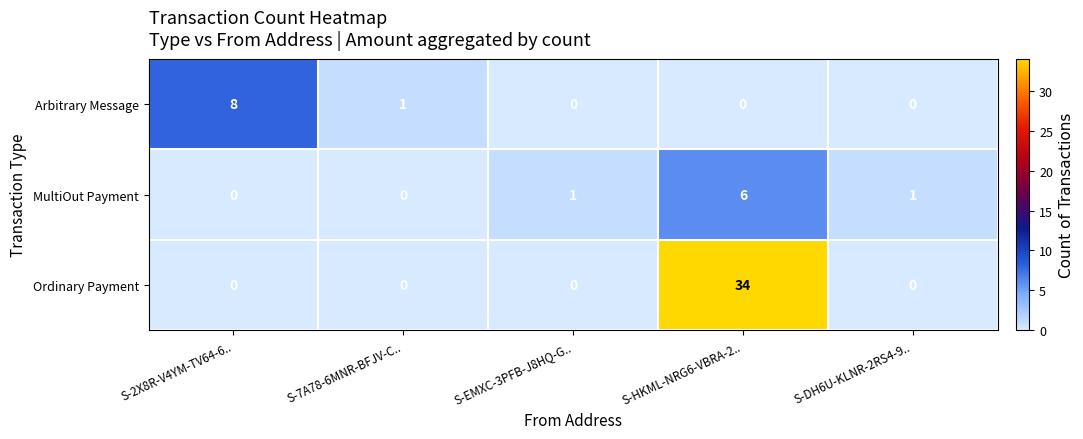

List the series in order of their peak value, highest first.

Ordinary Payment, Arbitrary Message, MultiOut Payment